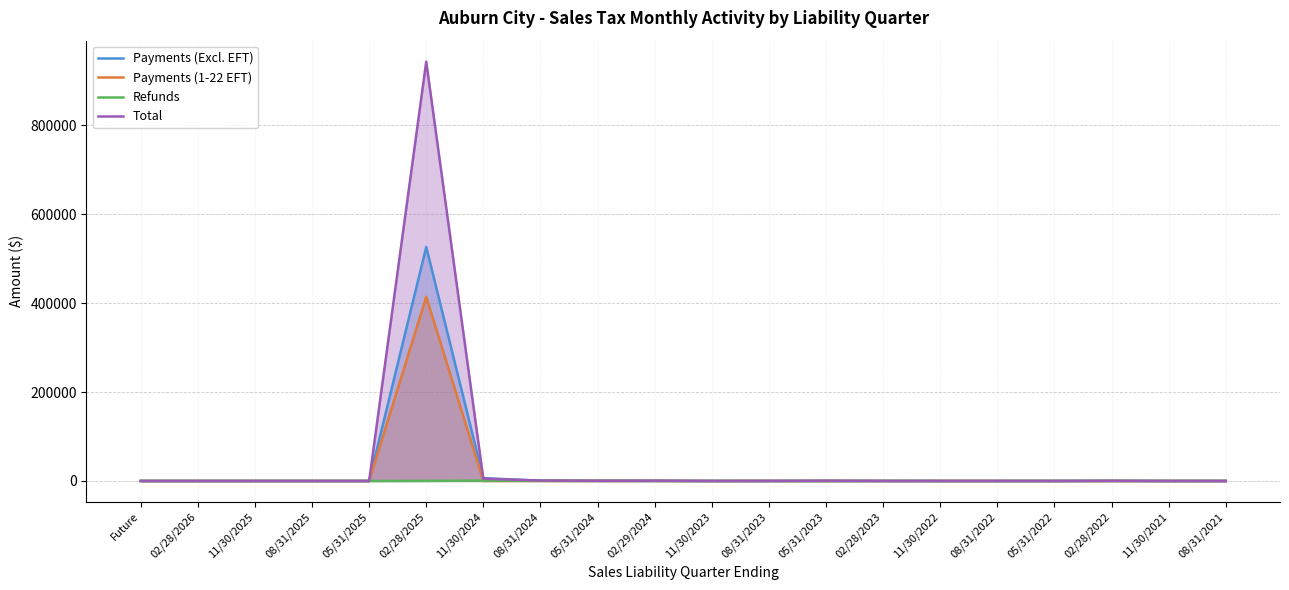

What is the label of the 10th point from the right?

11/30/2023